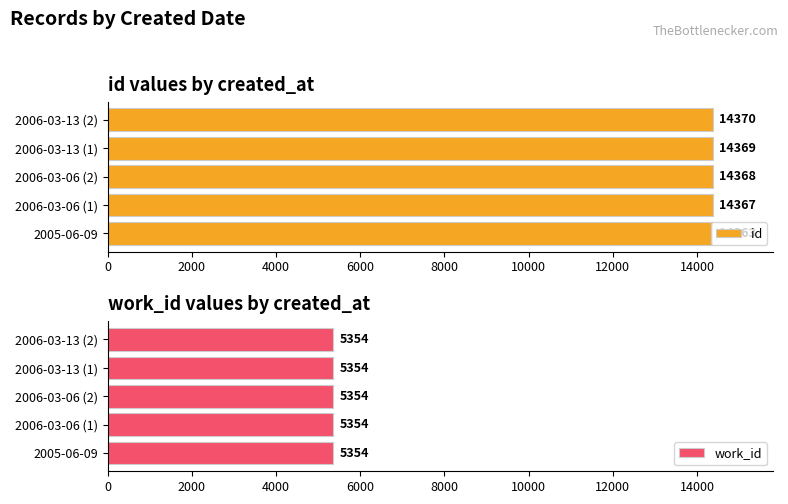

True or false: id has a value of 8265.3 at 2006-03-13 (1).

False